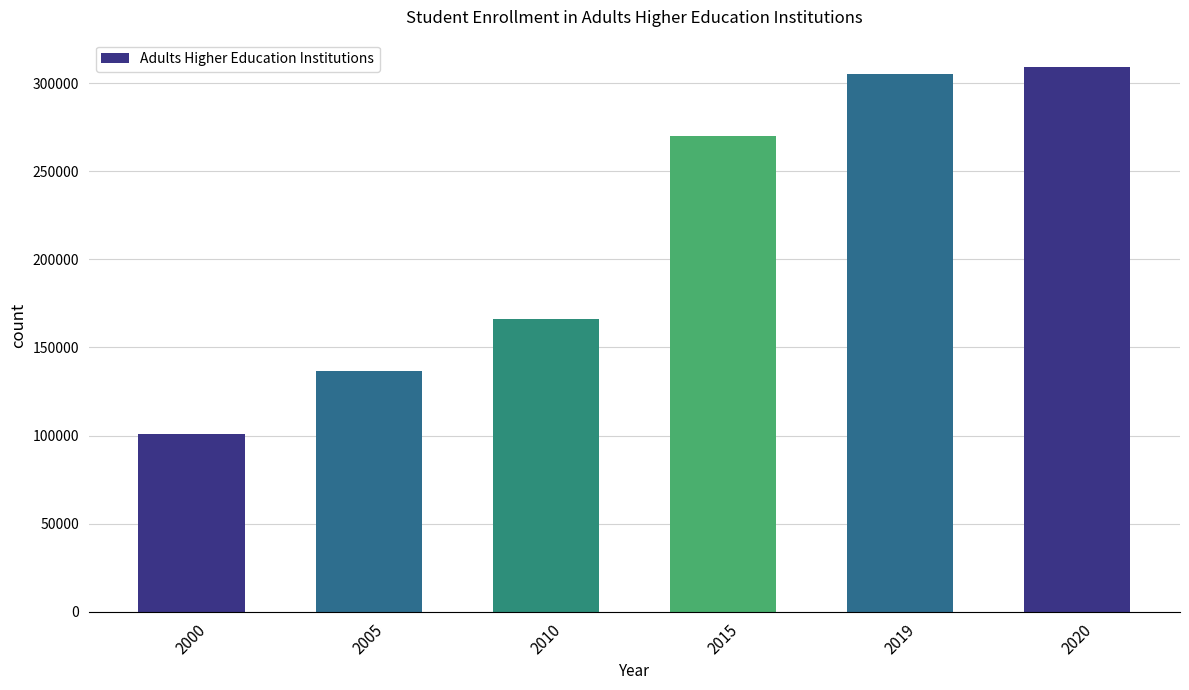

What is the greatest value displayed?

309231